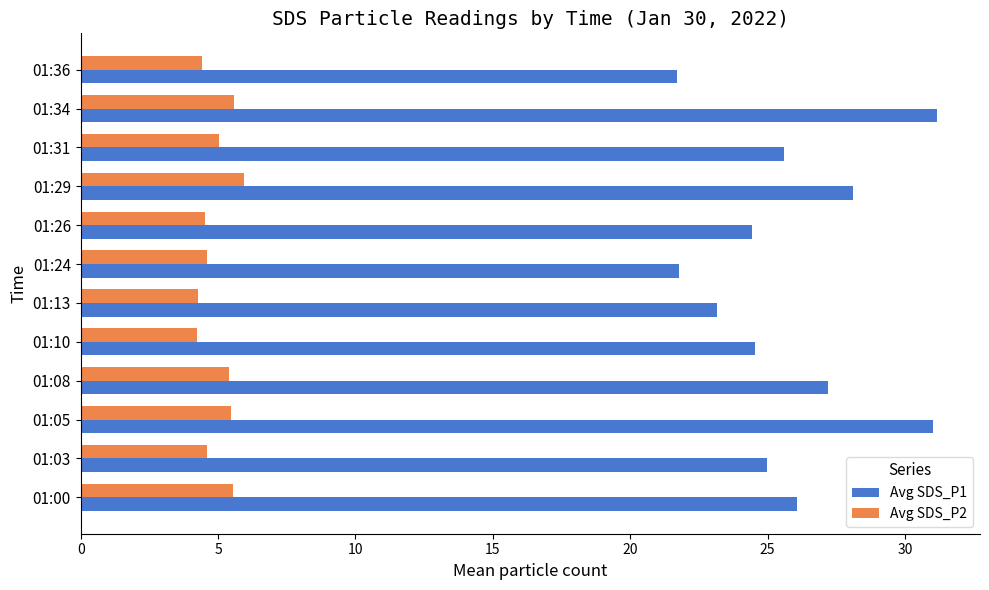

The Avg SDS_P2 series shows 5.4 at 01:08. True or false?

True